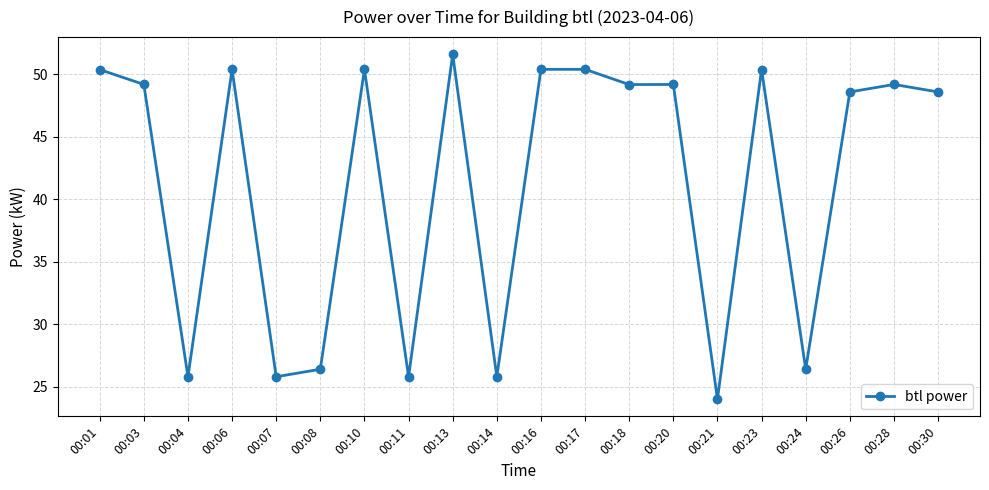

At which category does the chart reach its peak across all series?

00:13